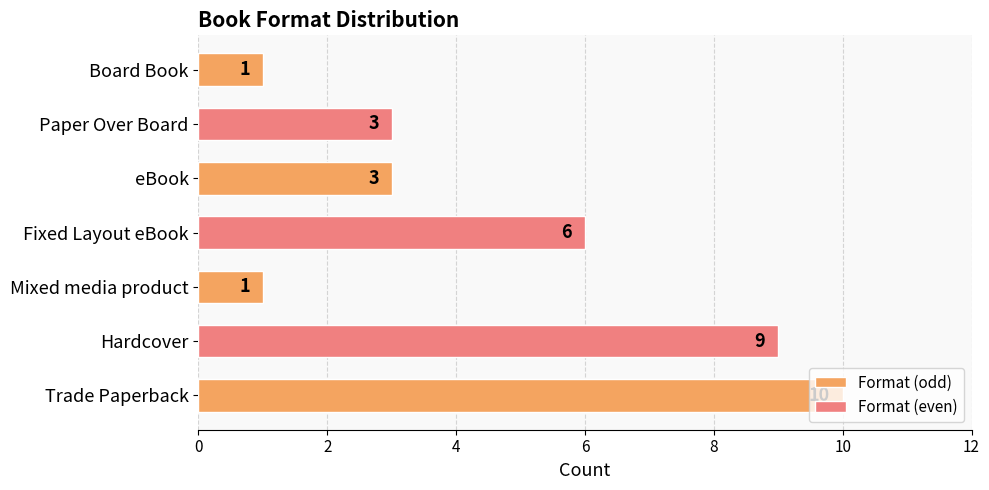

The value at Mixed media product is 1. True or false?

True